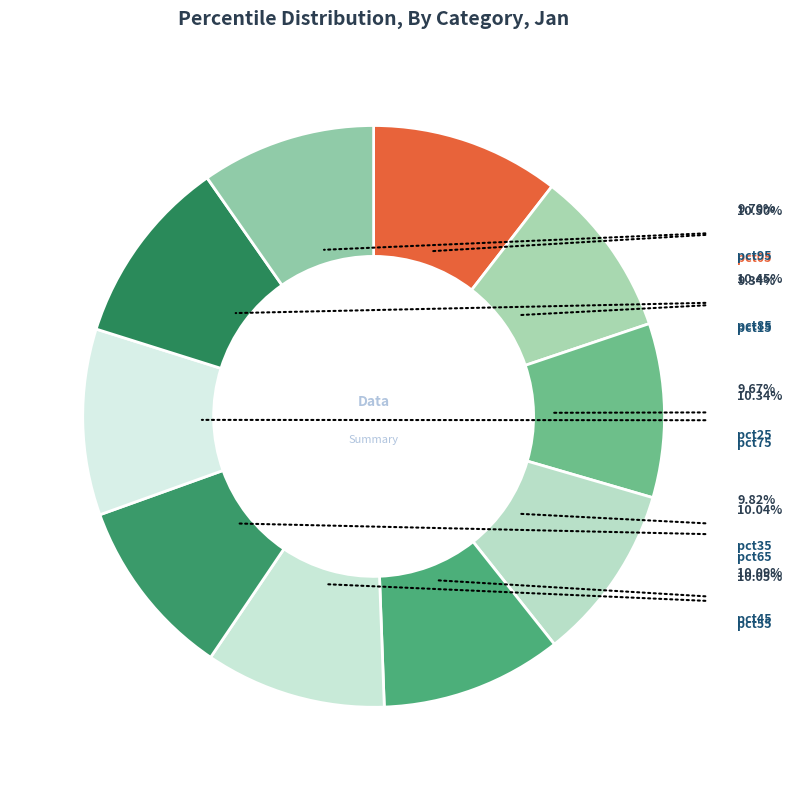

To the nearest percent, what percentage of the pie is pct35?

10%